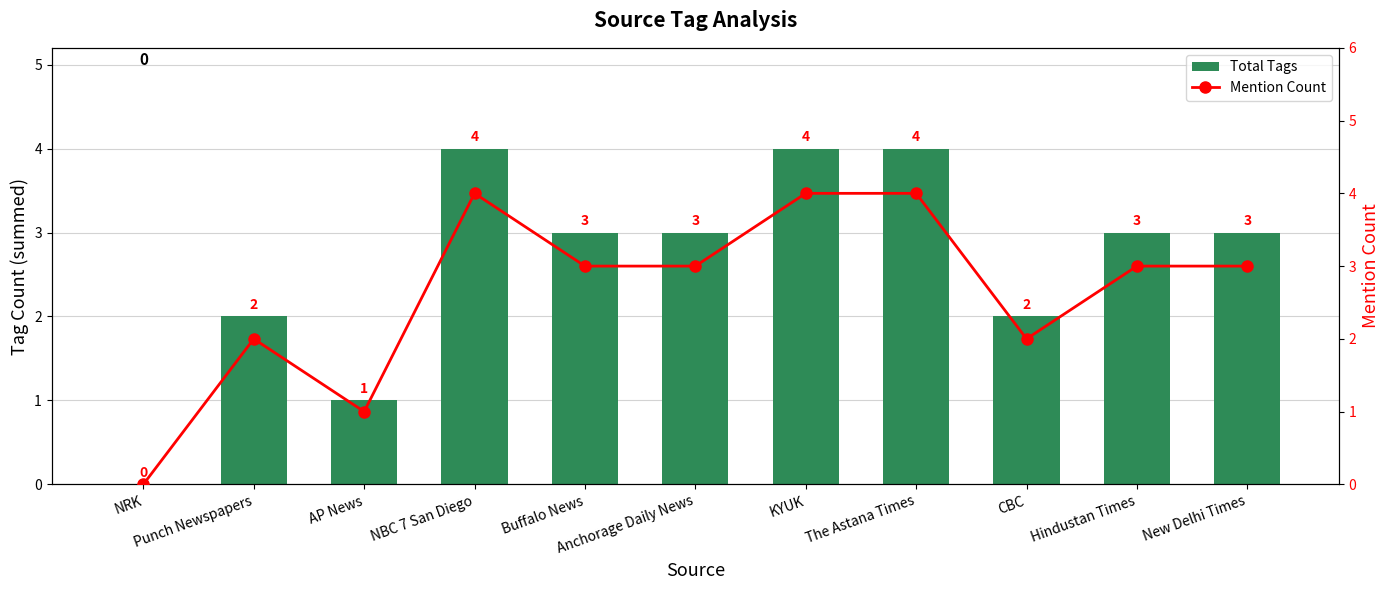

How many Mention Count values are between 2 and 4?

9